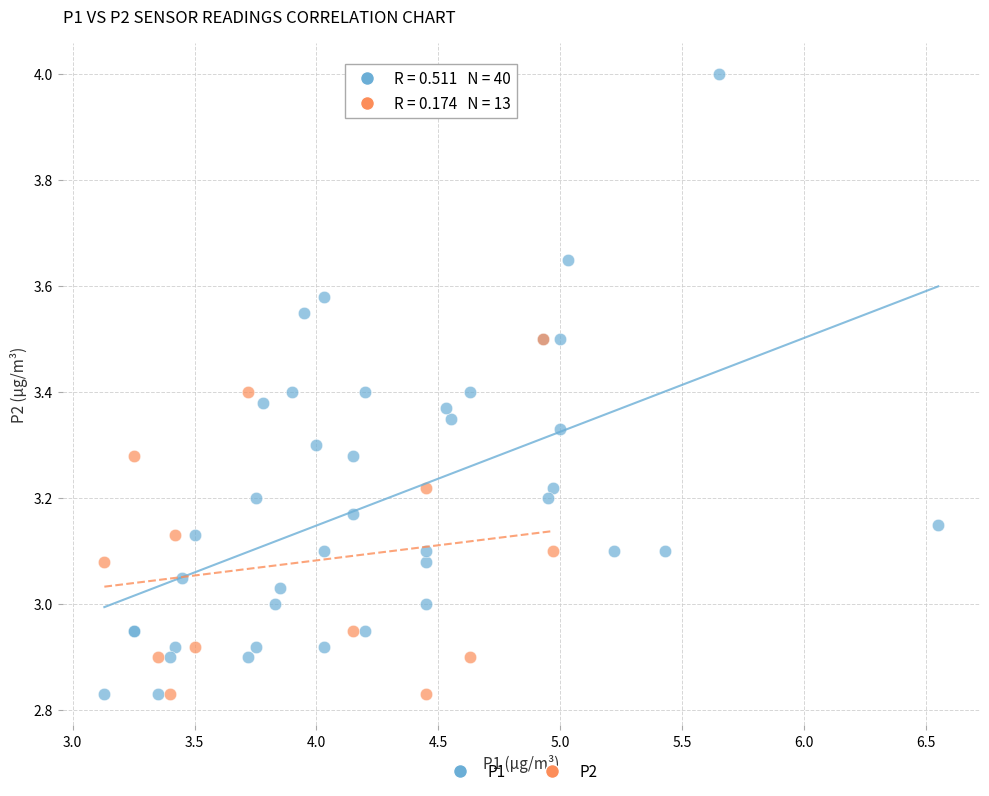

Which series has the widest spread of Y values?

P1